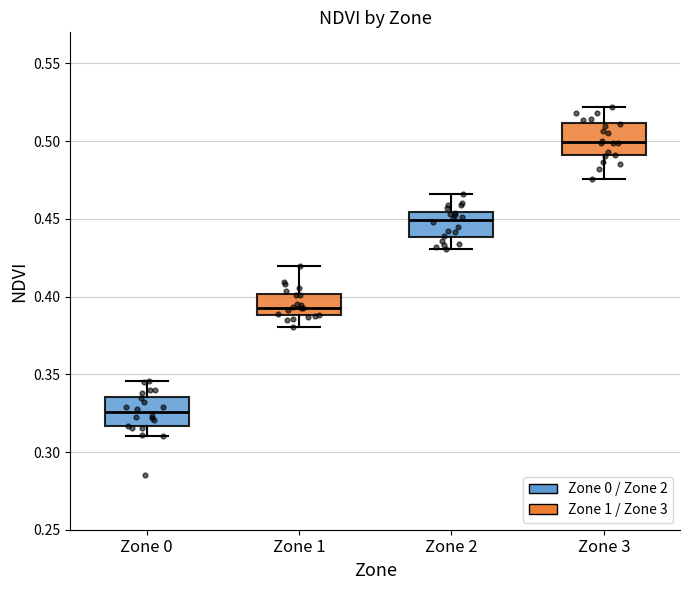

Reading left to right, transcribe this box plot: for each box, give where its median line is, the range the box spans, and where its two whiskers end, as read against the y-axis. The values are not printed on the chart, so give them approximately, as read against the axis.

Zone 0: median 0.325, box 0.315 to 0.335, whiskers 0.310 to 0.345
Zone 1: median 0.395, box 0.390 to 0.400, whiskers 0.380 to 0.420
Zone 2: median 0.450, box 0.440 to 0.455, whiskers 0.430 to 0.465
Zone 3: median 0.500, box 0.490 to 0.510, whiskers 0.475 to 0.520